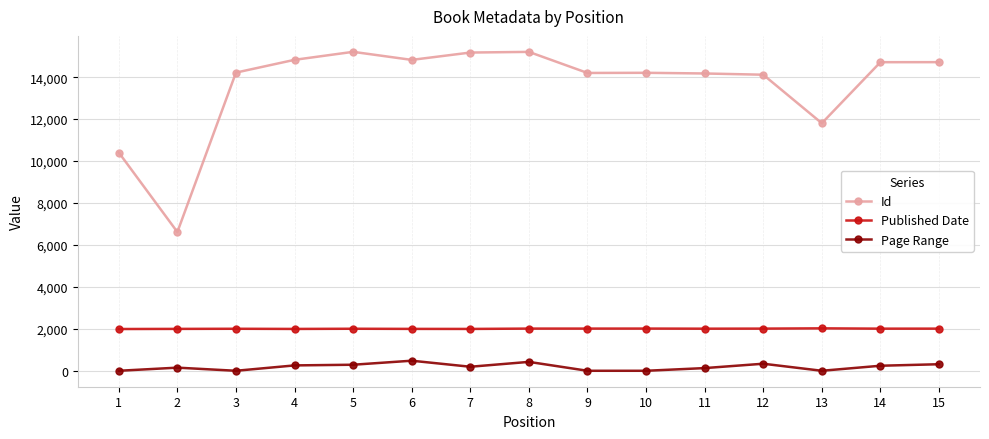

What is the total value across all series at 8?

17640